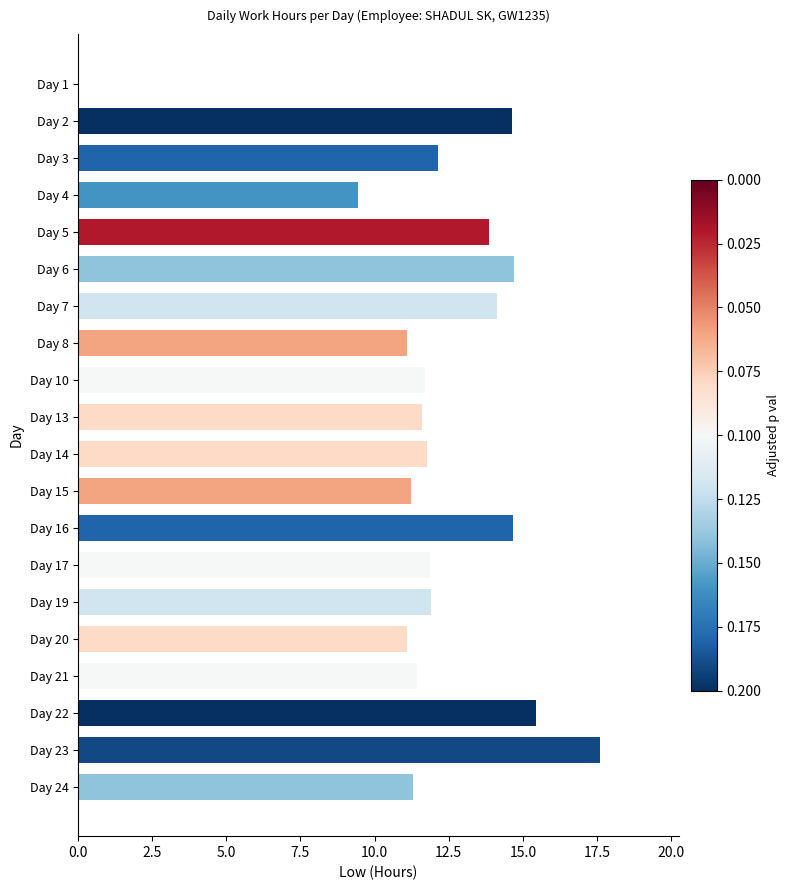

Approximately how many times larger is the value at Day 24 compared to Day 19?

0.9